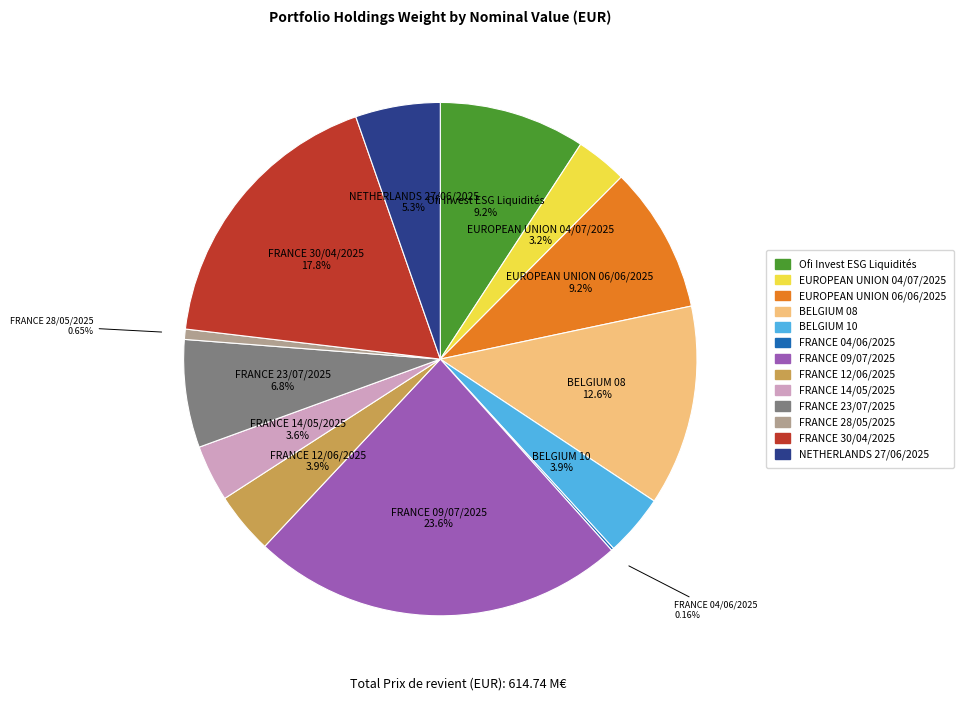

Combined, do EUROPEAN UNION 04/07/2025 and FRANCE 09/07/2025 account for over 50%?

No